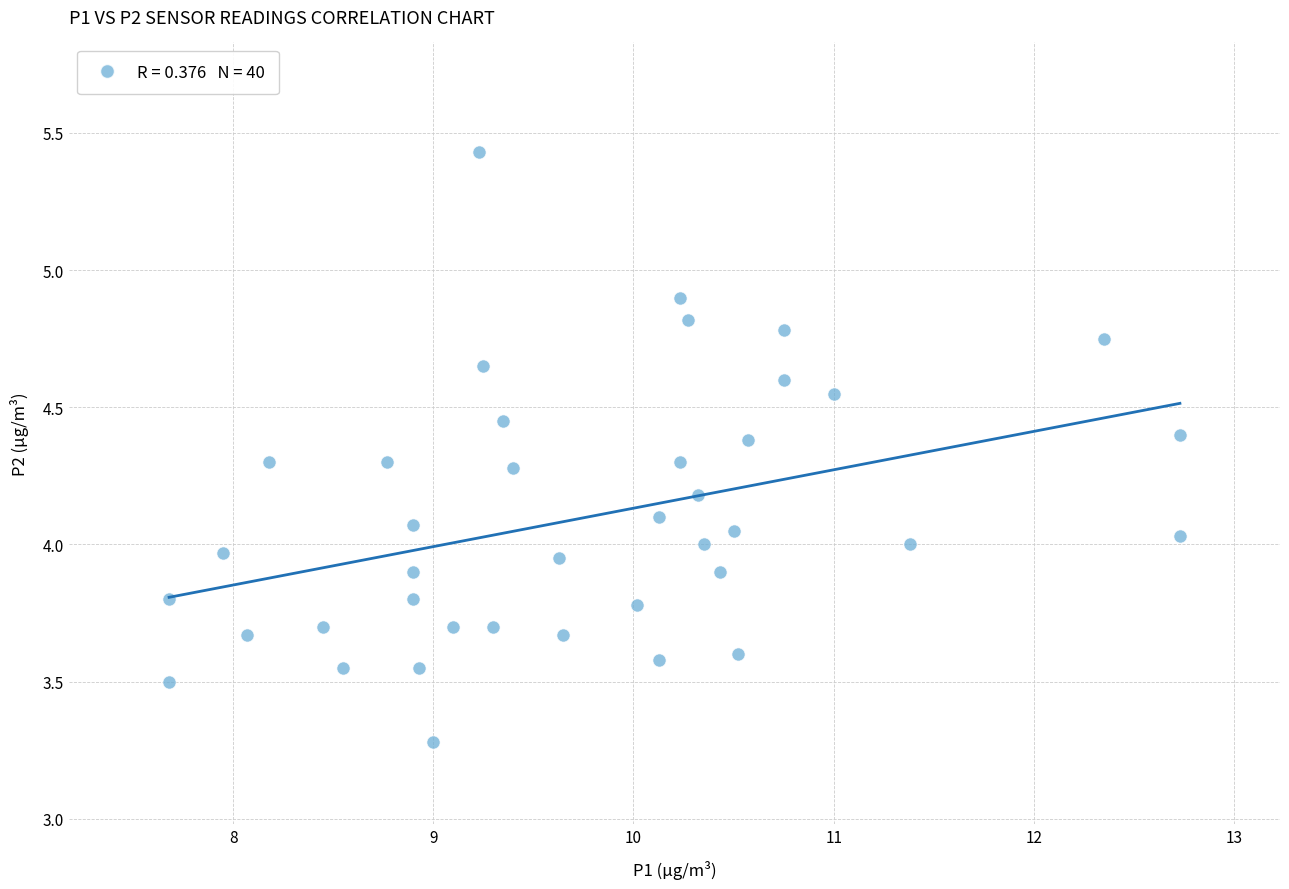

What is the range of X values (max minus min)?

5.1